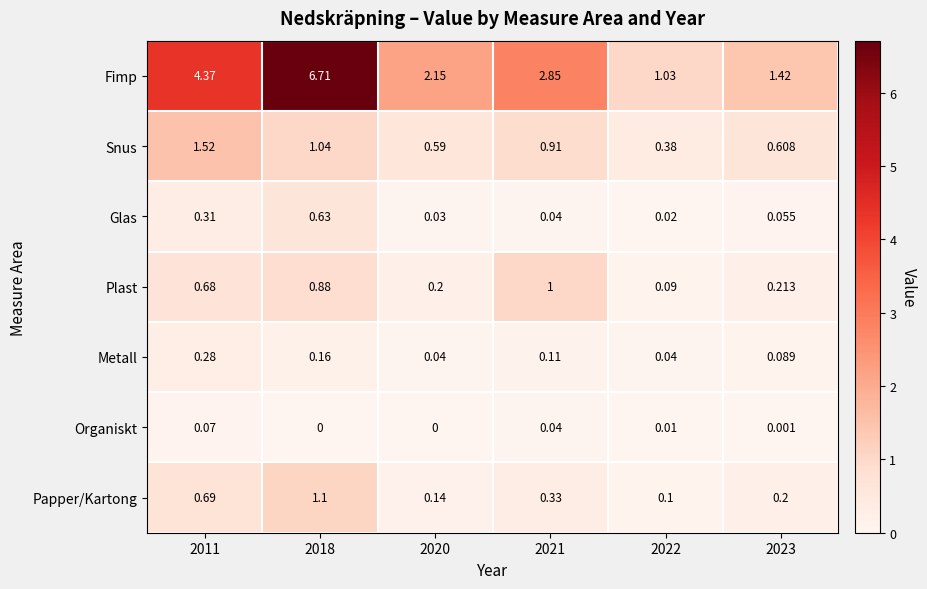

Which series has the largest total across all categories?

Fimp